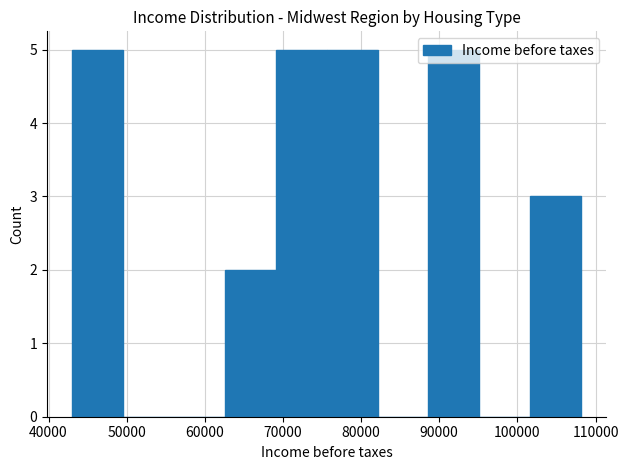

Reading left to right, list every bar in this chart as the range it spans on the x-axis followed by its height. Neither the bar edges nor the heights are printed on the chart, so give them approximately, as read against the axes.

43000 to 50000: 5
50000 to 56000: 0
56000 to 63000: 0
63000 to 69000: 2
69000 to 76000: 5
76000 to 82000: 5
82000 to 89000: 0
89000 to 95000: 5
95000 to 102000: 0
102000 to 108000: 3